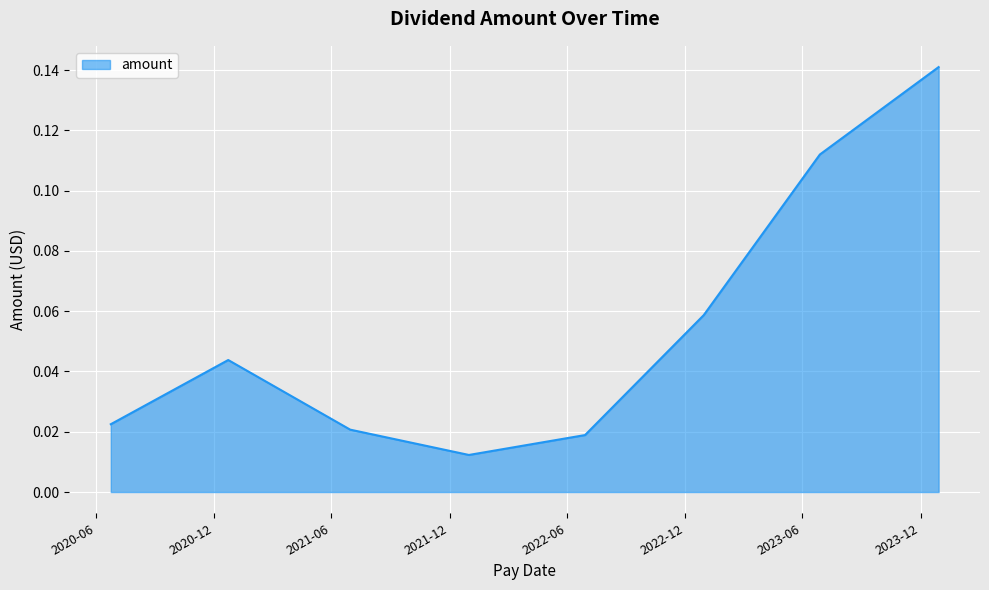

What is the sum of all values?

0.4